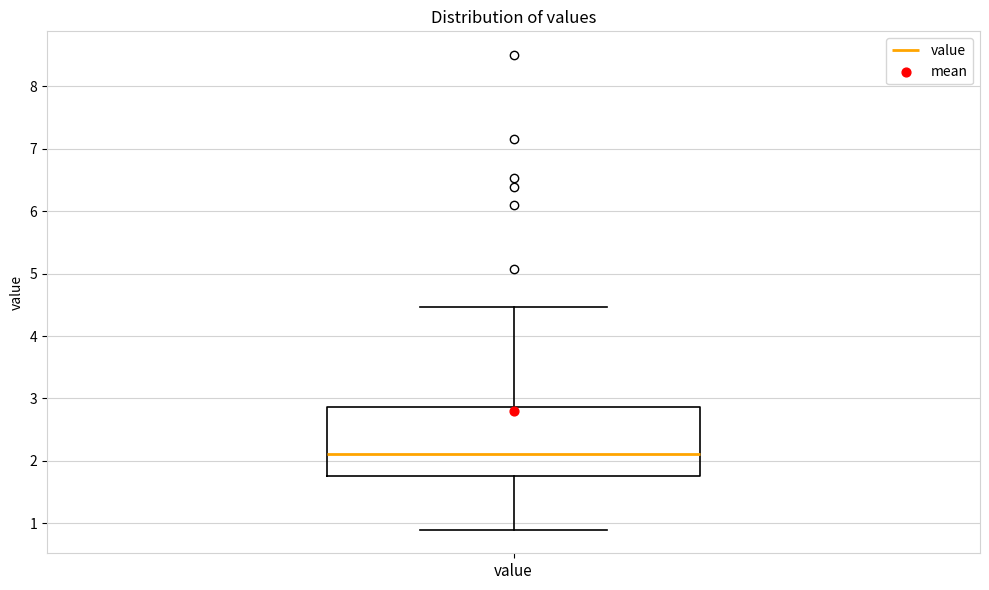

Read this box plot against the y-axis: the position of the median line, the range covered by the box, and the ends of both whiskers. The values are not printed on the chart, so give them approximately, as read against the axis.

median 2.1, box 1.8 to 2.9, whiskers 0.9 to 4.5